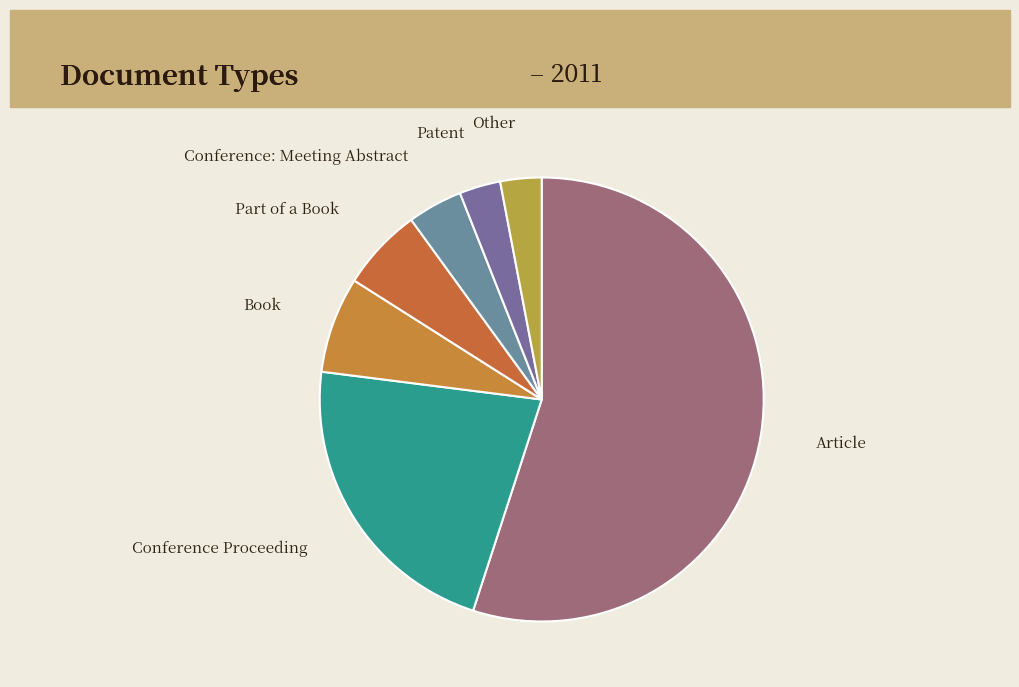

What is the smallest slice in the pie chart?

Patent